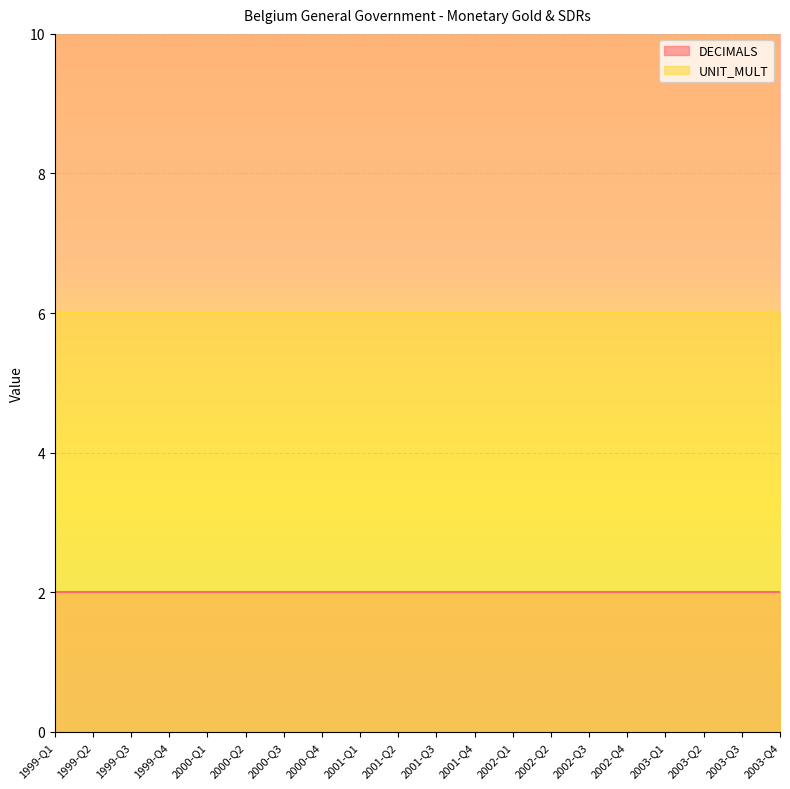

Reading left to right, transcribe all the data shown in this chart.

DECIMALS: 1999-Q1=2	1999-Q2=2	1999-Q3=2	1999-Q4=2	2000-Q1=2	2000-Q2=2	2000-Q3=2	2000-Q4=2	2001-Q1=2	2001-Q2=2	2001-Q3=2	2001-Q4=2	2002-Q1=2	2002-Q2=2	2002-Q3=2	2002-Q4=2	2003-Q1=2	2003-Q2=2	2003-Q3=2	2003-Q4=2
UNIT_MULT: 1999-Q1=6	1999-Q2=6	1999-Q3=6	1999-Q4=6	2000-Q1=6	2000-Q2=6	2000-Q3=6	2000-Q4=6	2001-Q1=6	2001-Q2=6	2001-Q3=6	2001-Q4=6	2002-Q1=6	2002-Q2=6	2002-Q3=6	2002-Q4=6	2003-Q1=6	2003-Q2=6	2003-Q3=6	2003-Q4=6